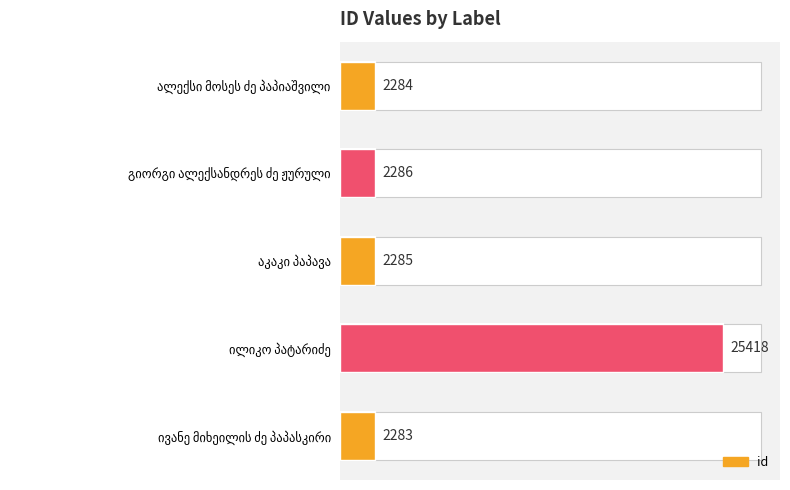

Reading left to right, list all the values displayed in this chart.

2284	2286	2285	25418	2283